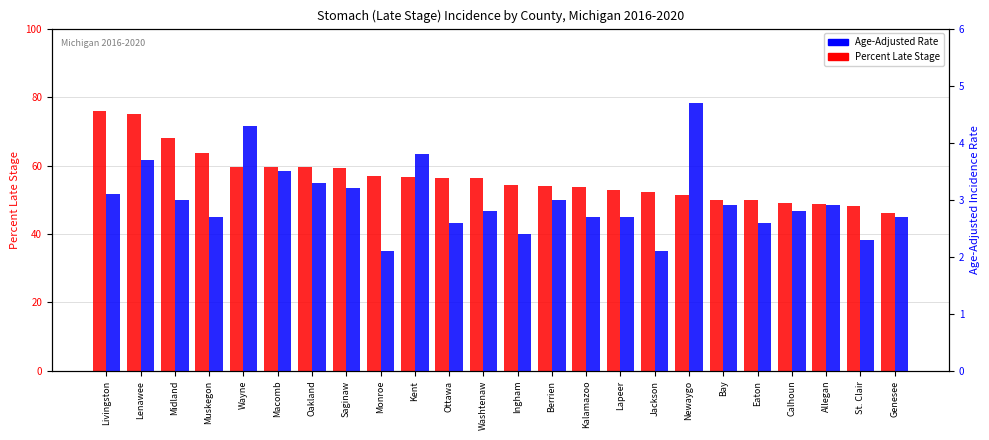

At Monroe, list the series in order from smallest to largest.

Age-Adjusted Rate, Percent Late Stage